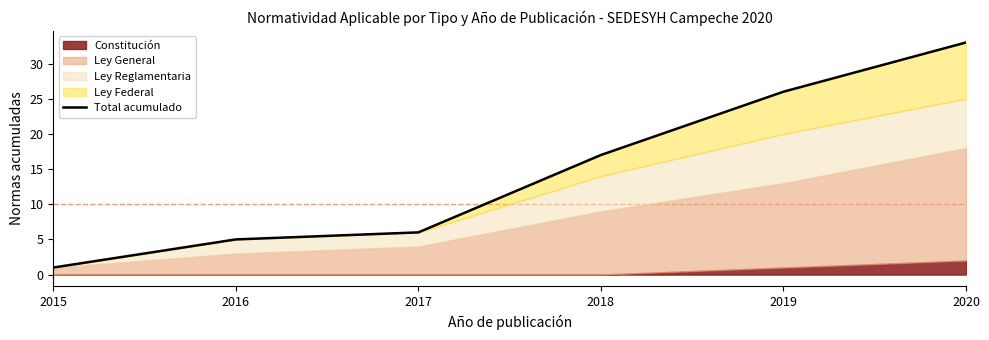

What is the difference between the second highest and second lowest values?

21